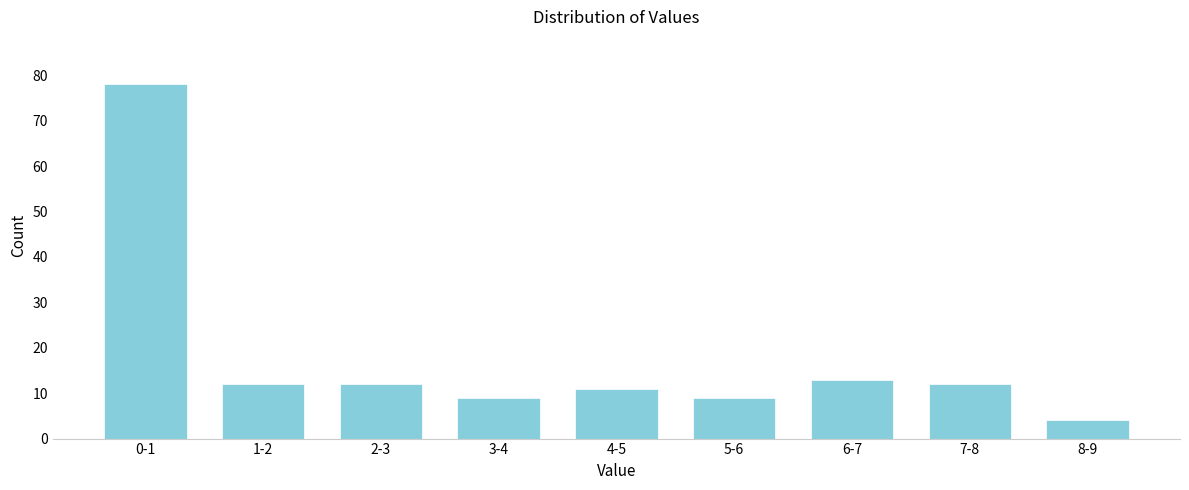

Reading left to right, extract all data points from this chart.

78	12	12	9	11	9	13	12	4